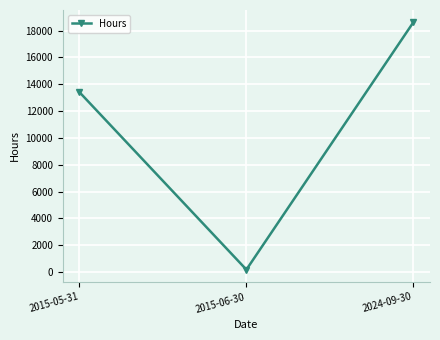

At which category does the chart reach its peak across all series?

2024-09-30